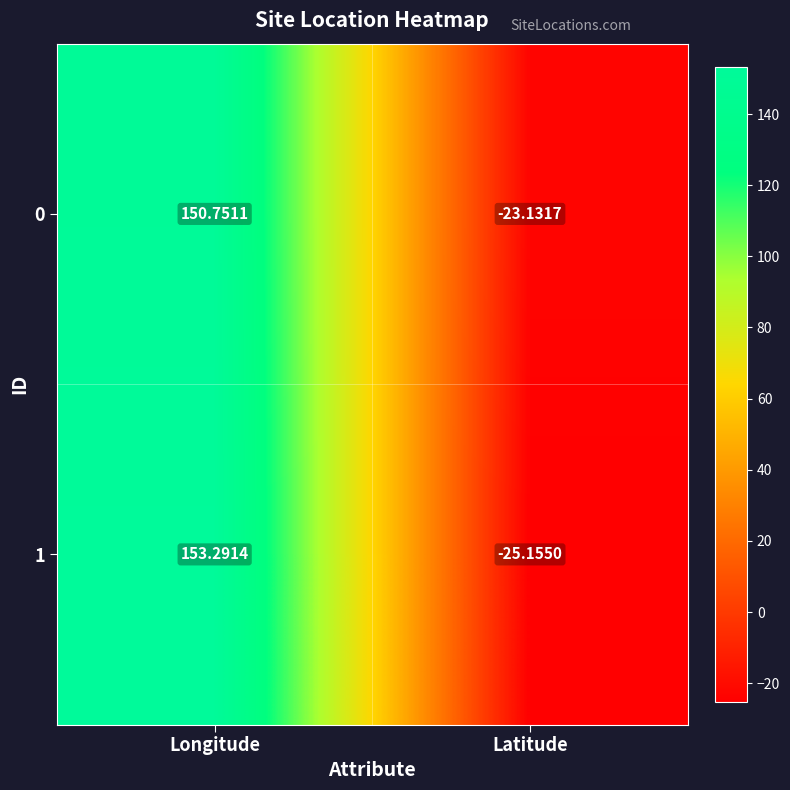

At which label is 0 closest to 63?

Latitude